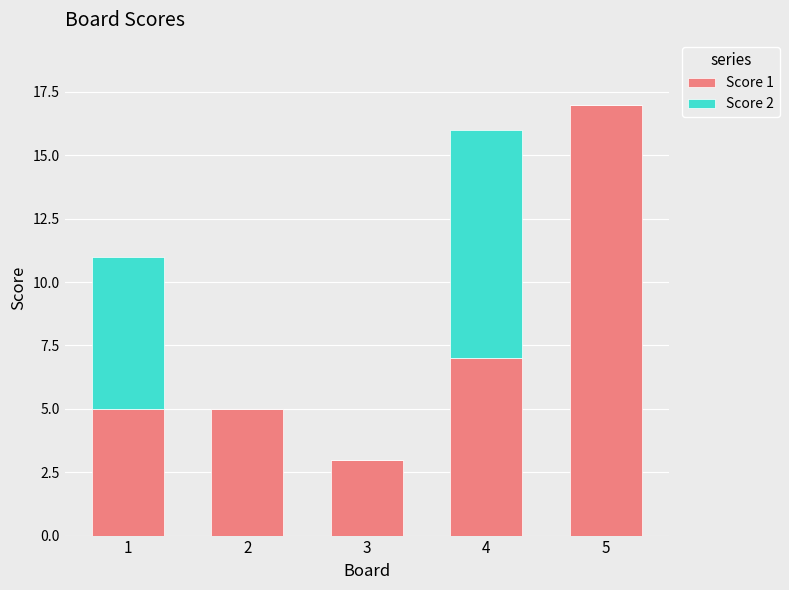

How many distinct data groups are displayed?

2